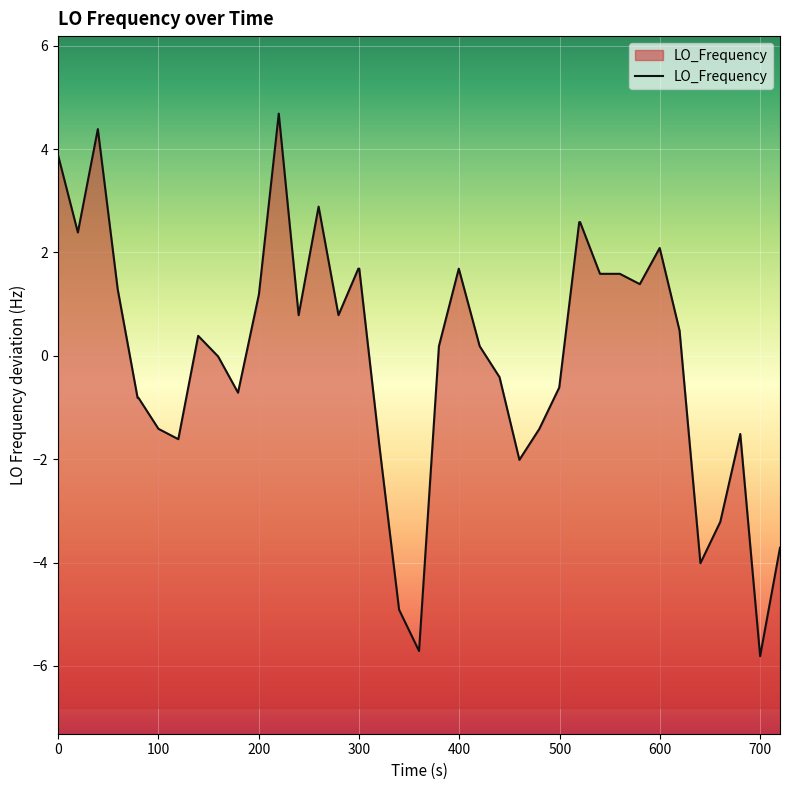

How many categories are shown in the chart?

40